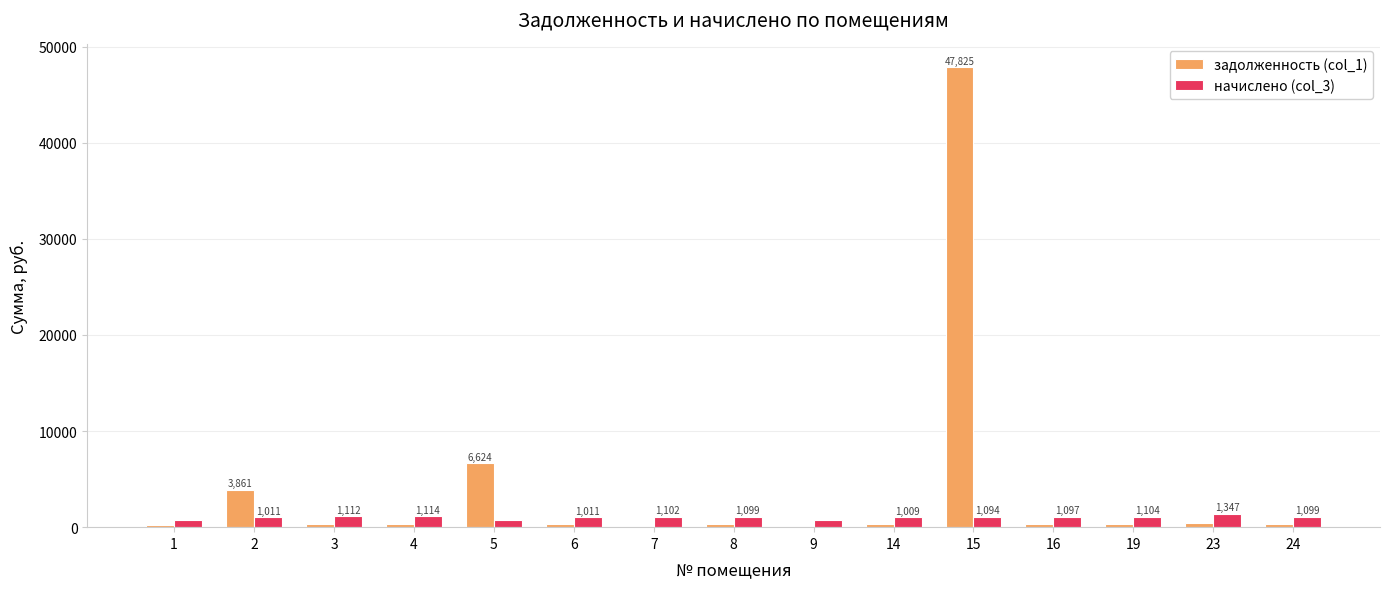

At which category is the sum across all series the highest?

15